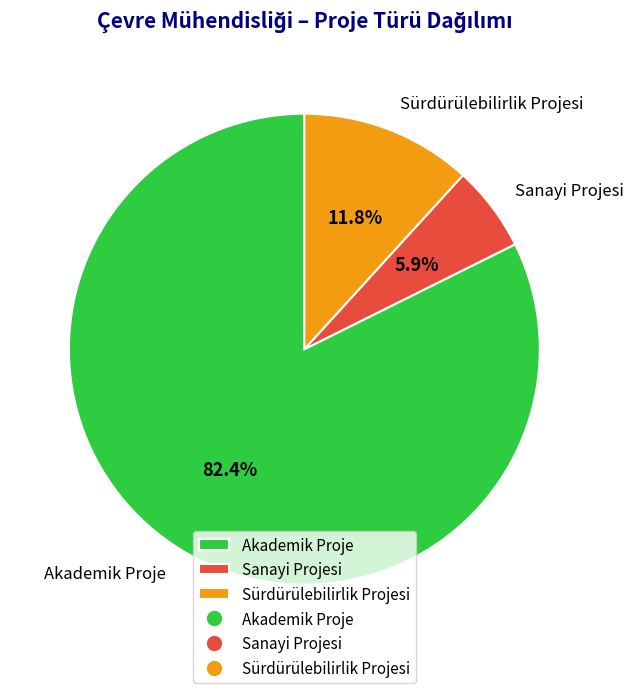

Which has a higher value, Sürdürülebilirlik Projesi or Sanayi Projesi?

Sürdürülebilirlik Projesi